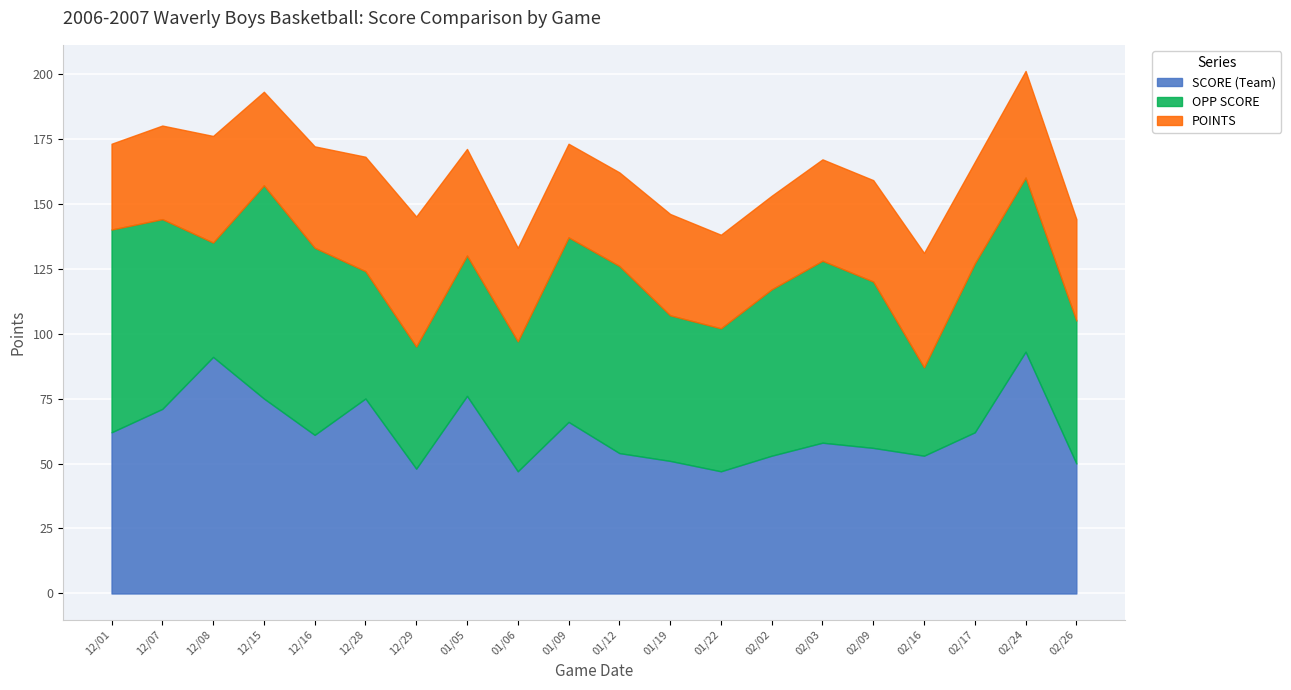

What is the average value of the SCORE (Team) series?

62